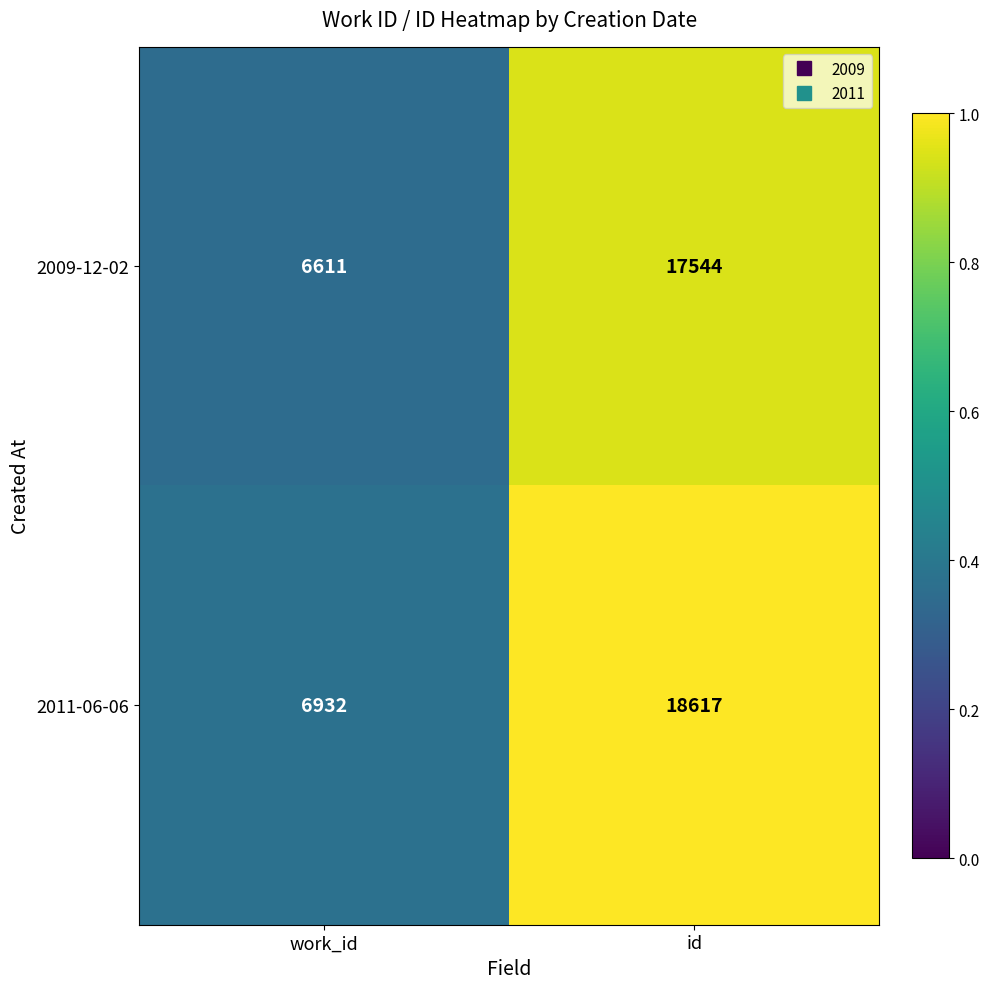

The value of 2011-06-06 at work_id is 6932. True or false?

True